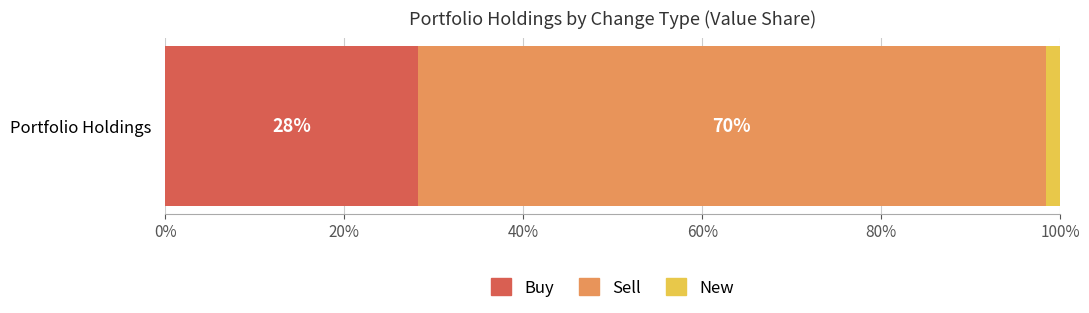

List the labels in order of Buy value, largest first.

Portfolio Holdings